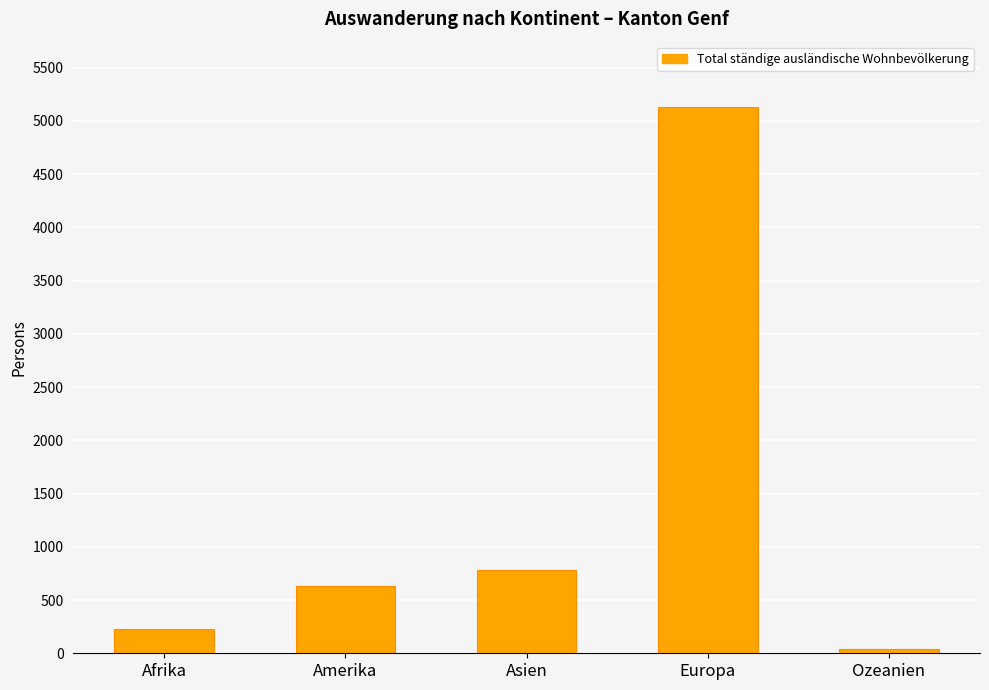

Count the number of categories in the chart.

5